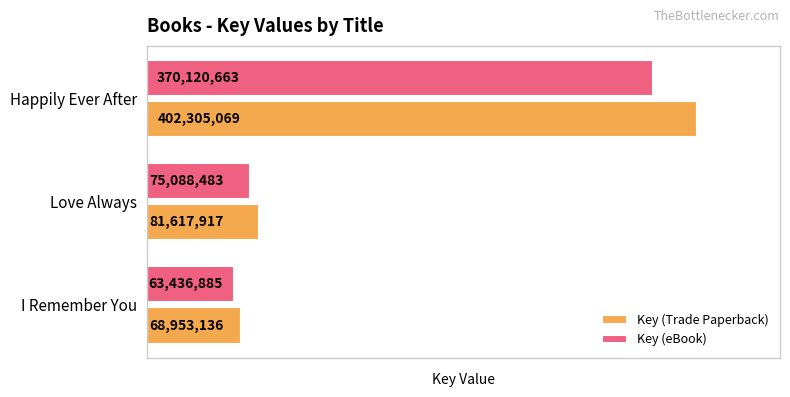

True or false: Key (Trade Paperback) has a value of 81617917.0 at Love Always.

True